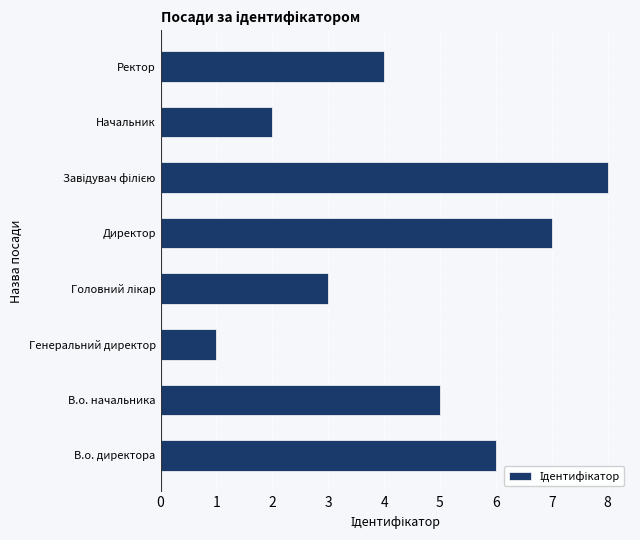

Reading bottom to top, transcribe all the data shown in this chart.

6	5	1	3	7	8	2	4